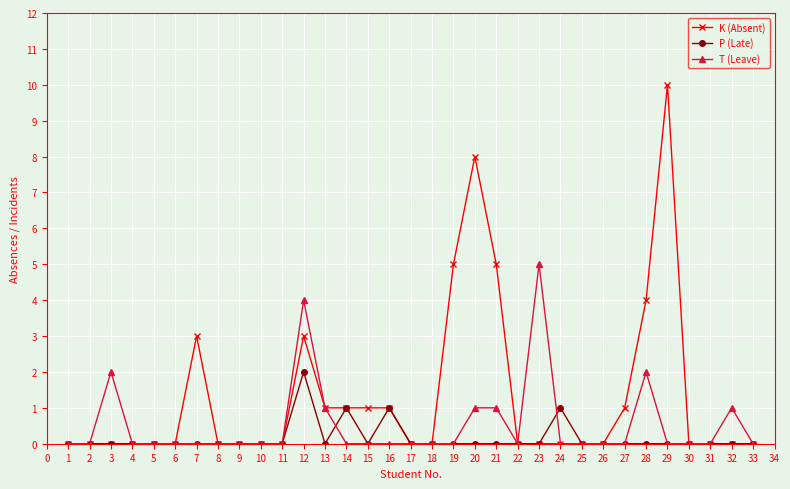

How many data points does each series have?

33